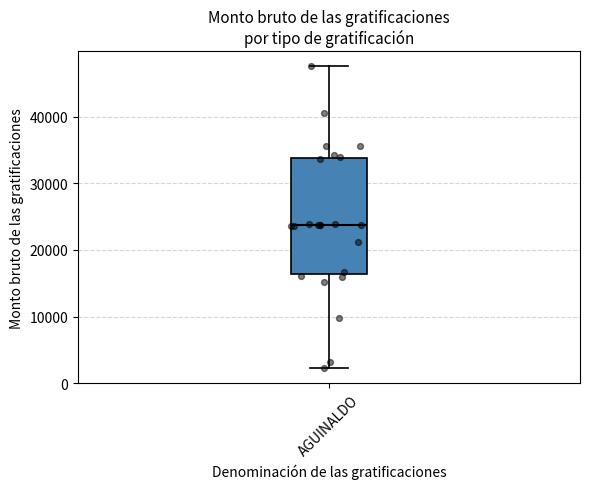

Where is the lower edge of the box for AGUINALDO on the y-axis? The values are not printed on the chart, so give them approximately, as read against the axis.

16000